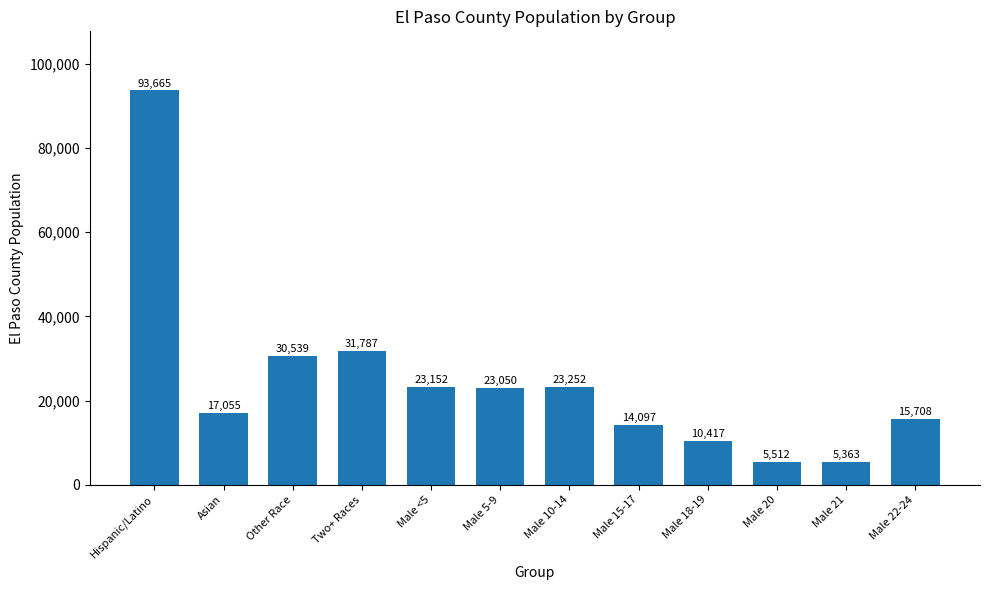

What is the change in value from Other Race to Male 21?

-25176